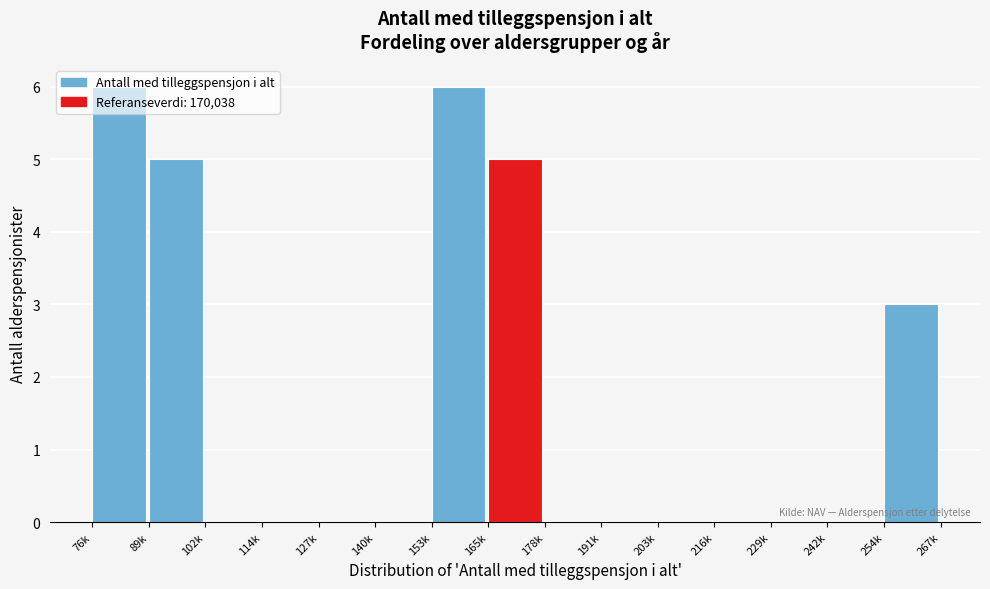

Between 114k and 165k, which is larger?

165k